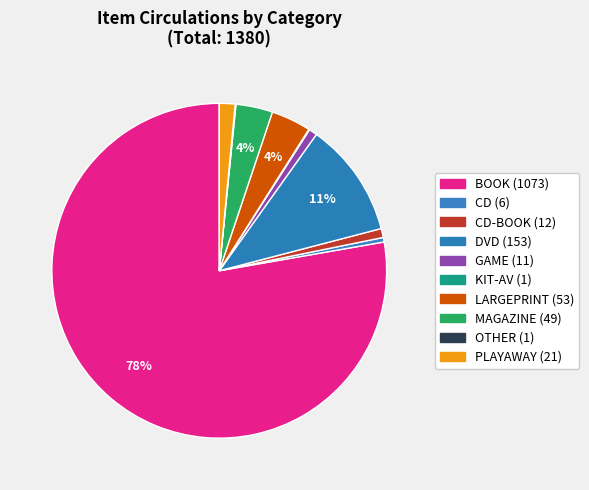

Rank the categories by value from highest to lowest.

BOOK, DVD, LARGEPRINT, MAGAZINE, PLAYAWAY, CD-BOOK, GAME, CD, KIT-AV, OTHER